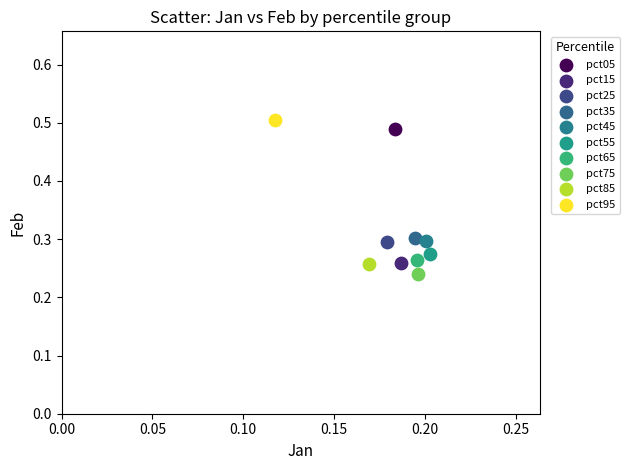

What are all the series names shown in the legend?

pct05, pct15, pct25, pct35, pct45, pct55, pct65, pct75, pct85, pct95